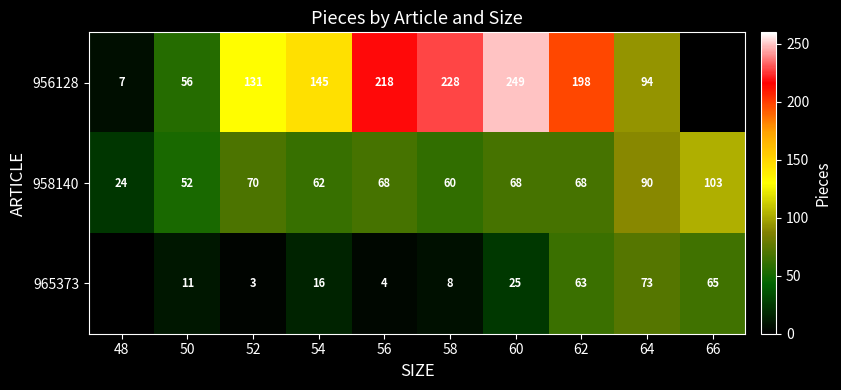

What is the difference between the 956128 values at 58 and 62?

30